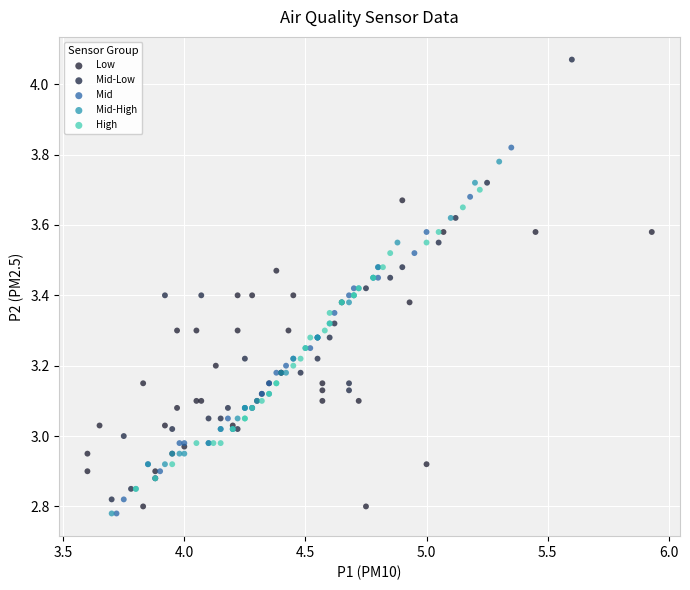

What are all the series names shown in the legend?

Low, Mid-Low, Mid, Mid-High, High